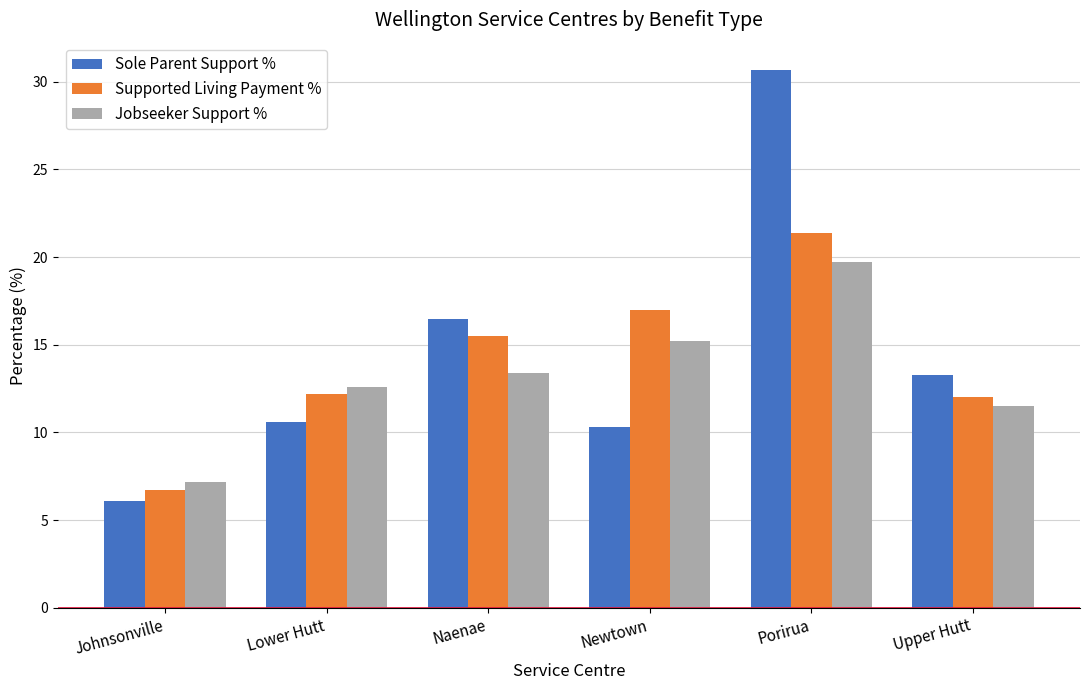

Does the chart contain any negative values?

No